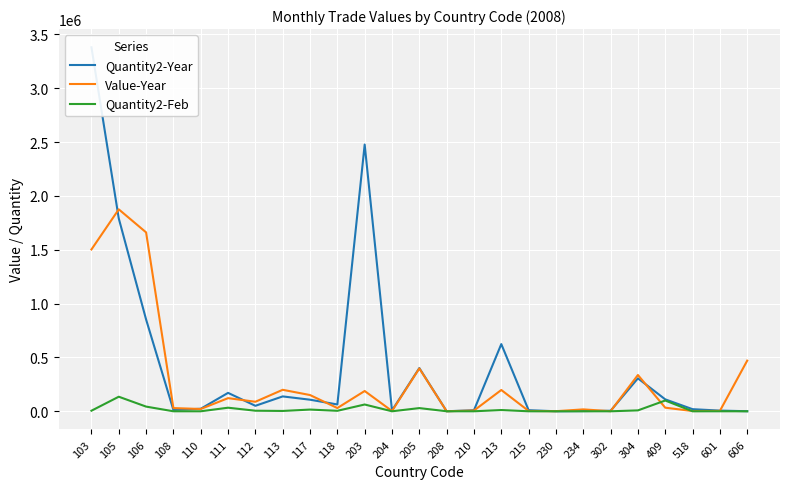

Count the number of categories in the chart.

25